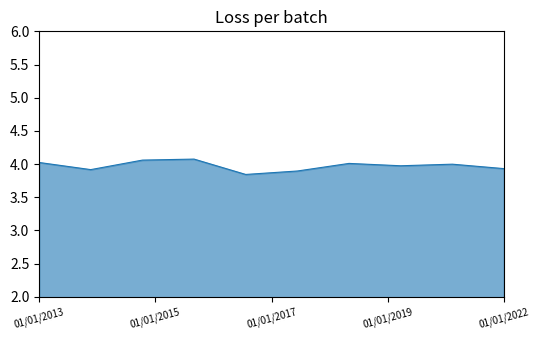

True or false: the data shows 4.0 at 01/01/2013.

True